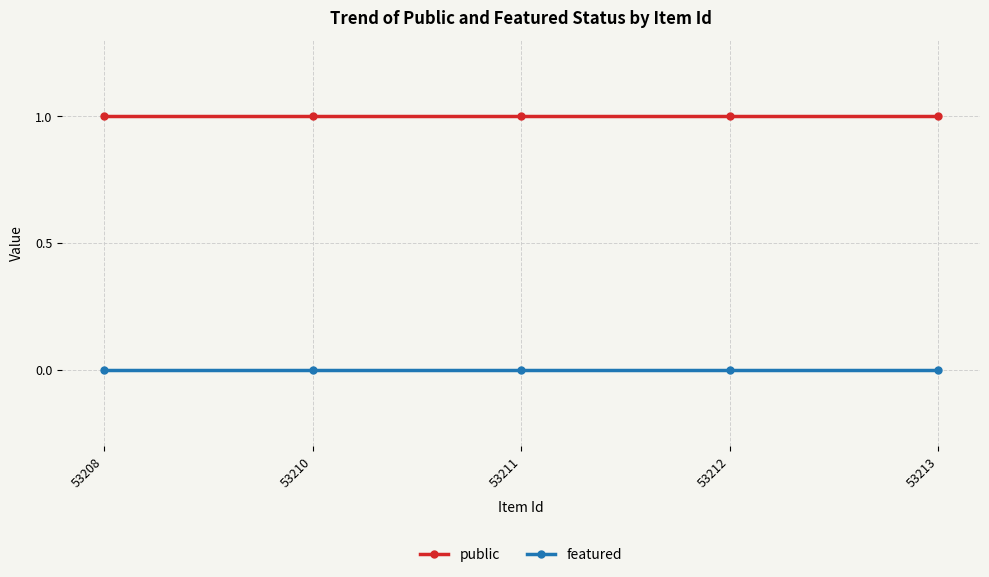

The value of featured at 53208 is 0. True or false?

True